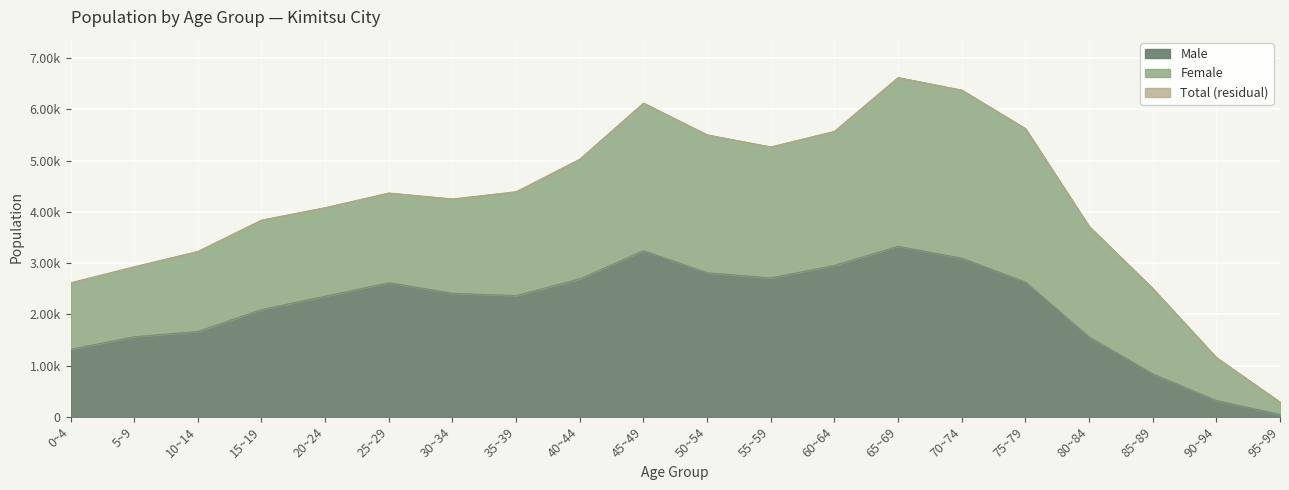

Which series has the largest range (max minus min)?

Total